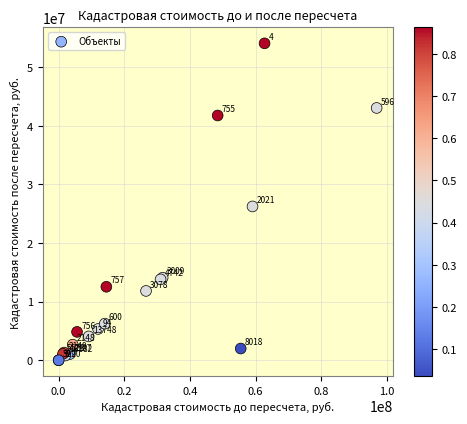

What Y value in the scatter plot is closest to 27021150?

26231746.1